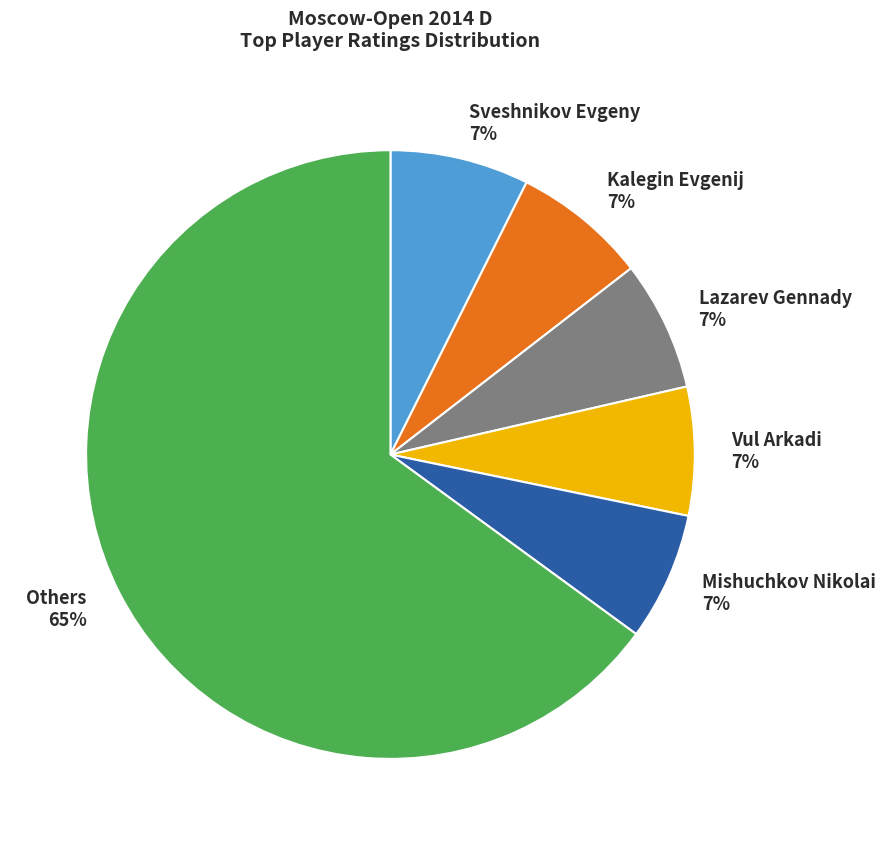

What is the majority slice?

Others